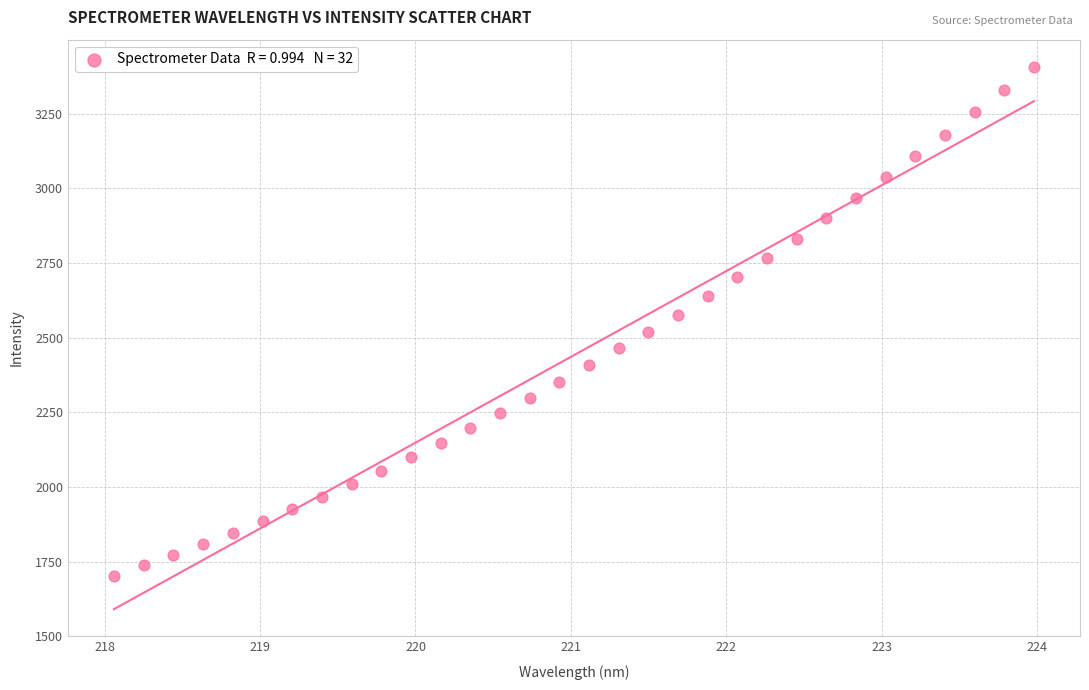

What is the range of Y values (max minus min)?

1704.4